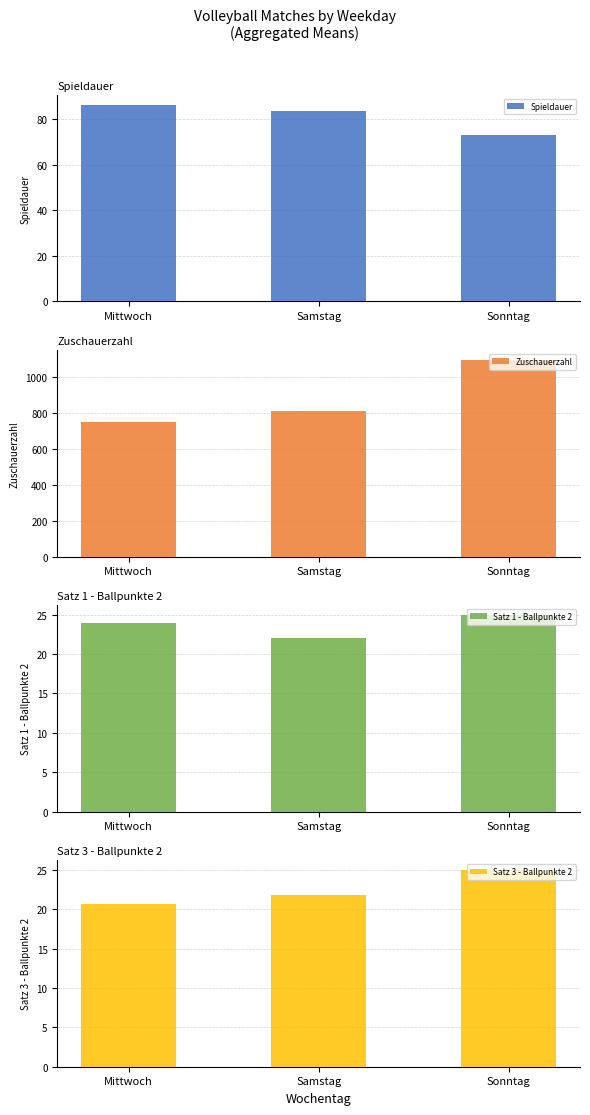

What is the label of the 2nd bar from the left?

Samstag